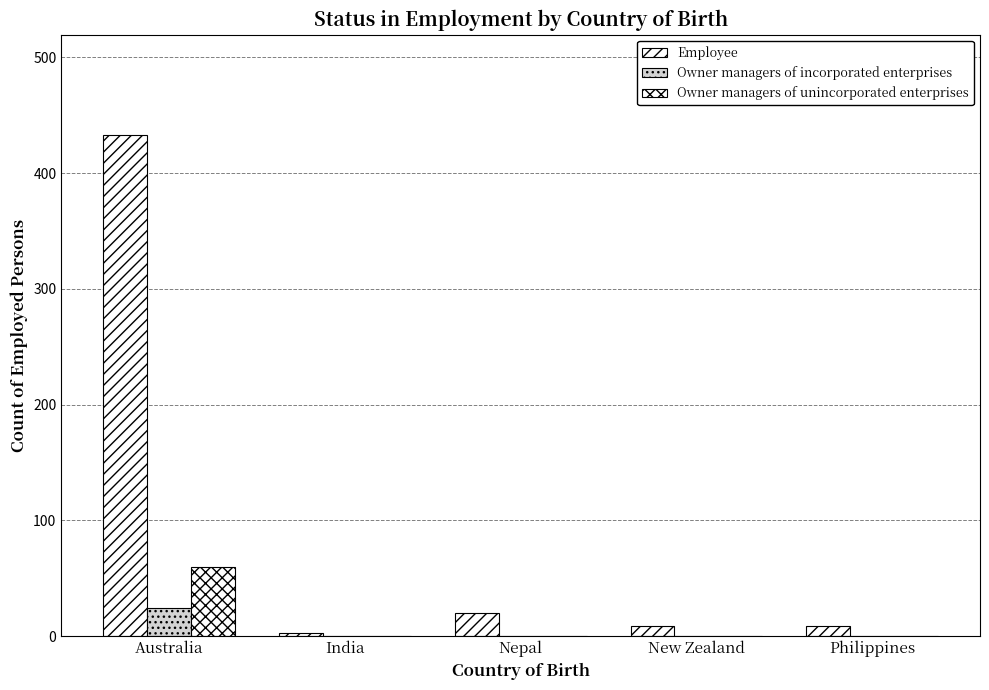

What is the sum of all Owner managers of unincorporated enterprises values?

60